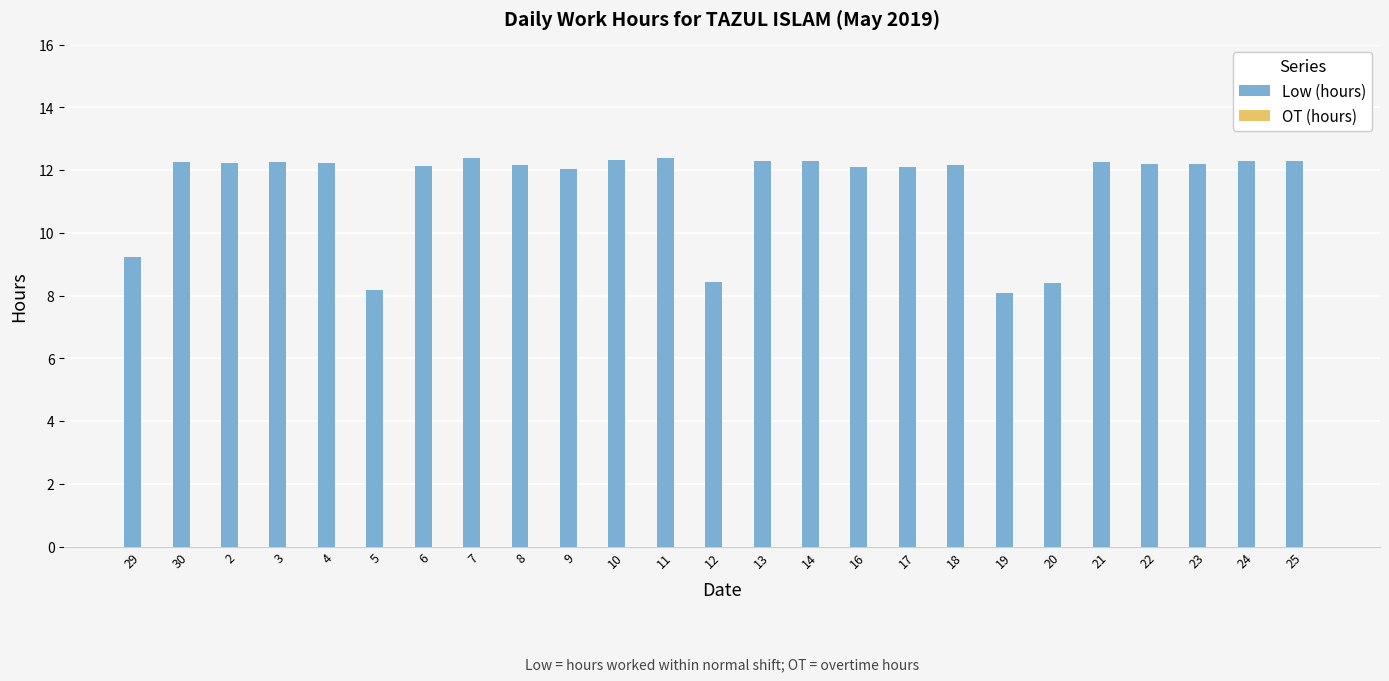

What is the greatest value displayed?

12.4